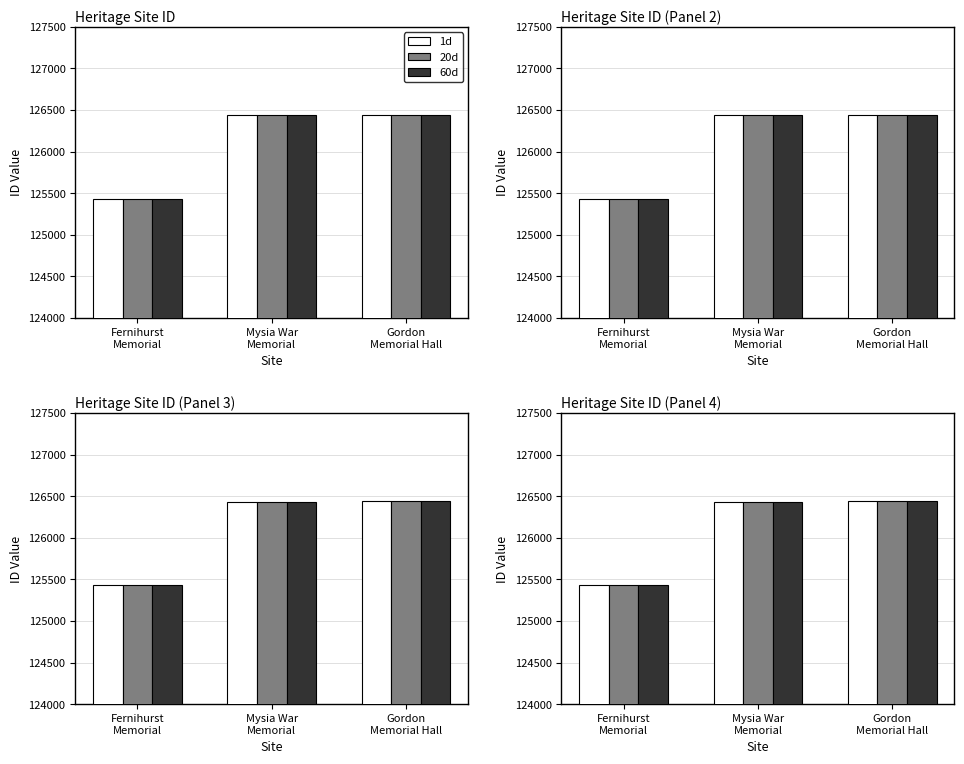

Read the 20d value at Gordon
Memorial Hall.

126438